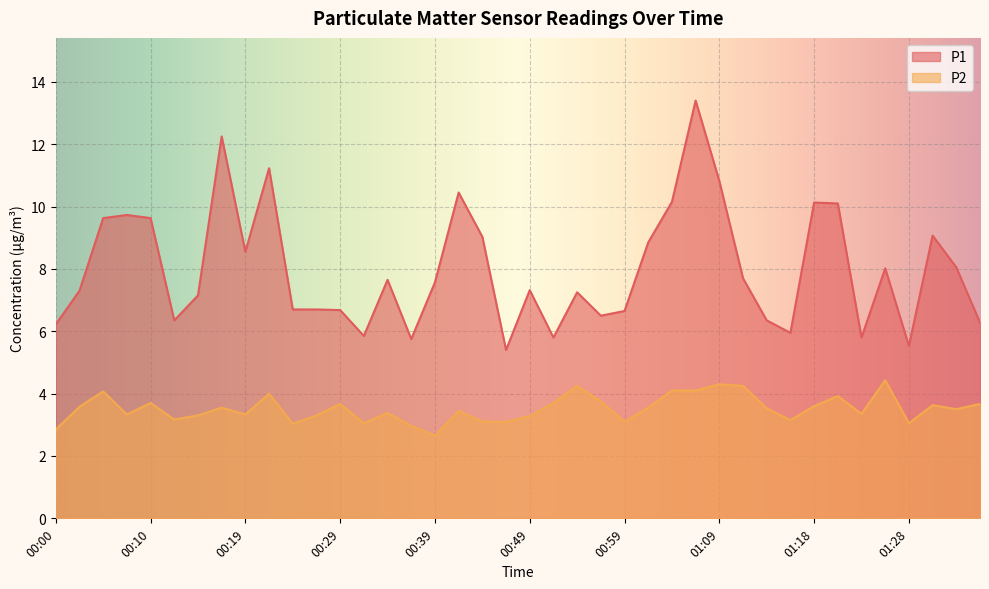

The P1 series shows 14.3 at 00:44. True or false?

False